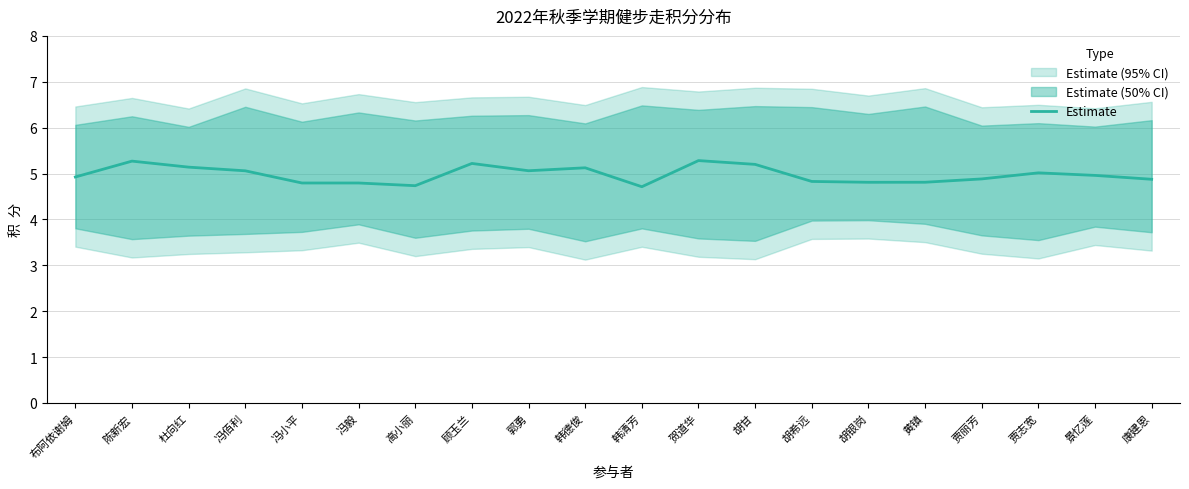

What is the greatest value displayed?

5.3